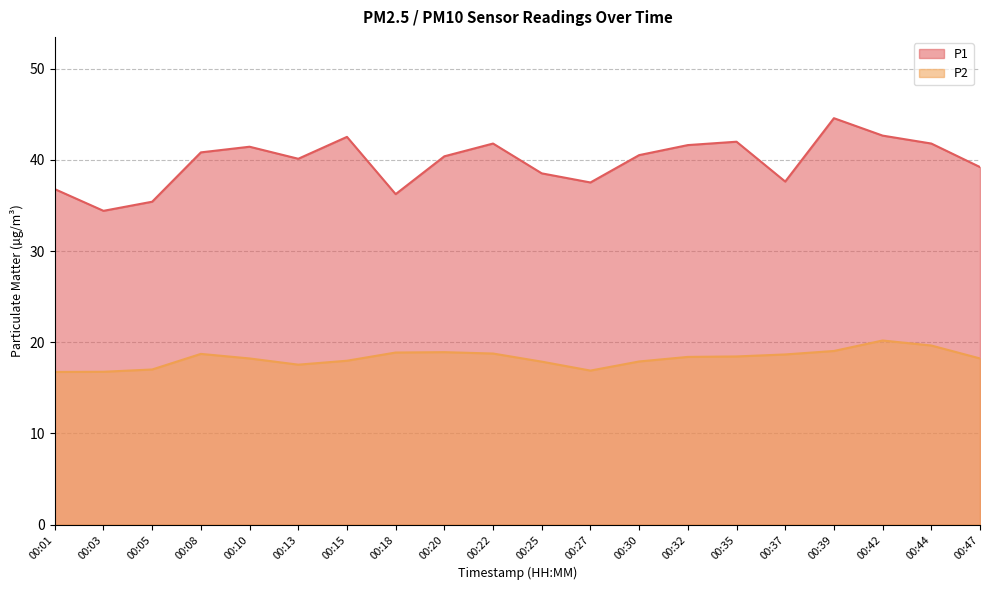

How many lines are shown in the chart?

2